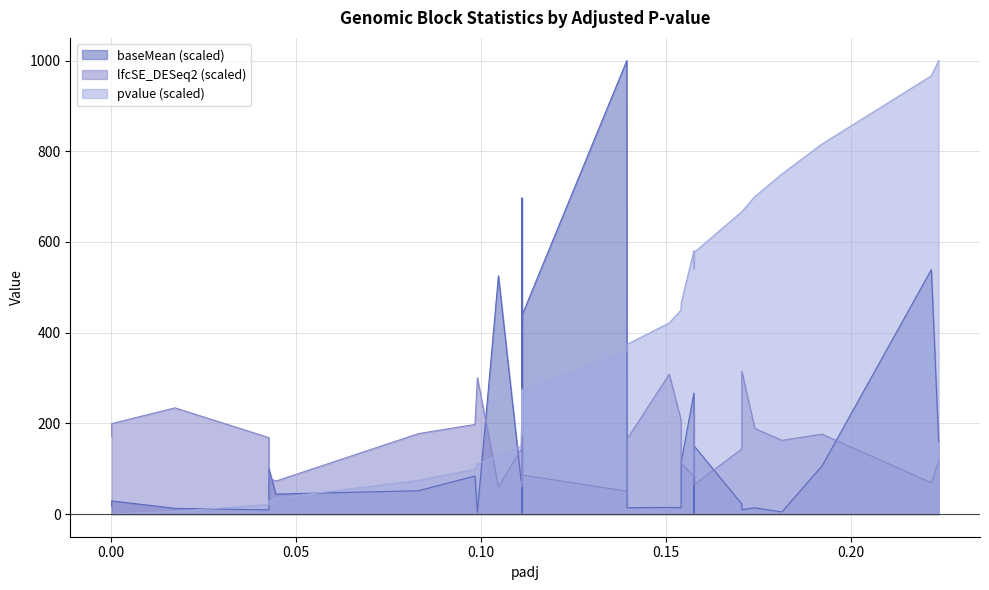

True or false: lfcSE_DESeq2 has more than 2 points higher than both neighbors.

True